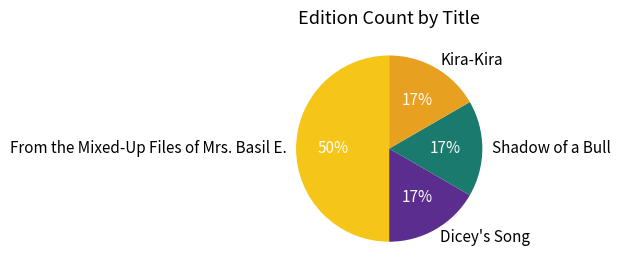

True or false: Shadow of a Bull accounts for 26% of the total.

False